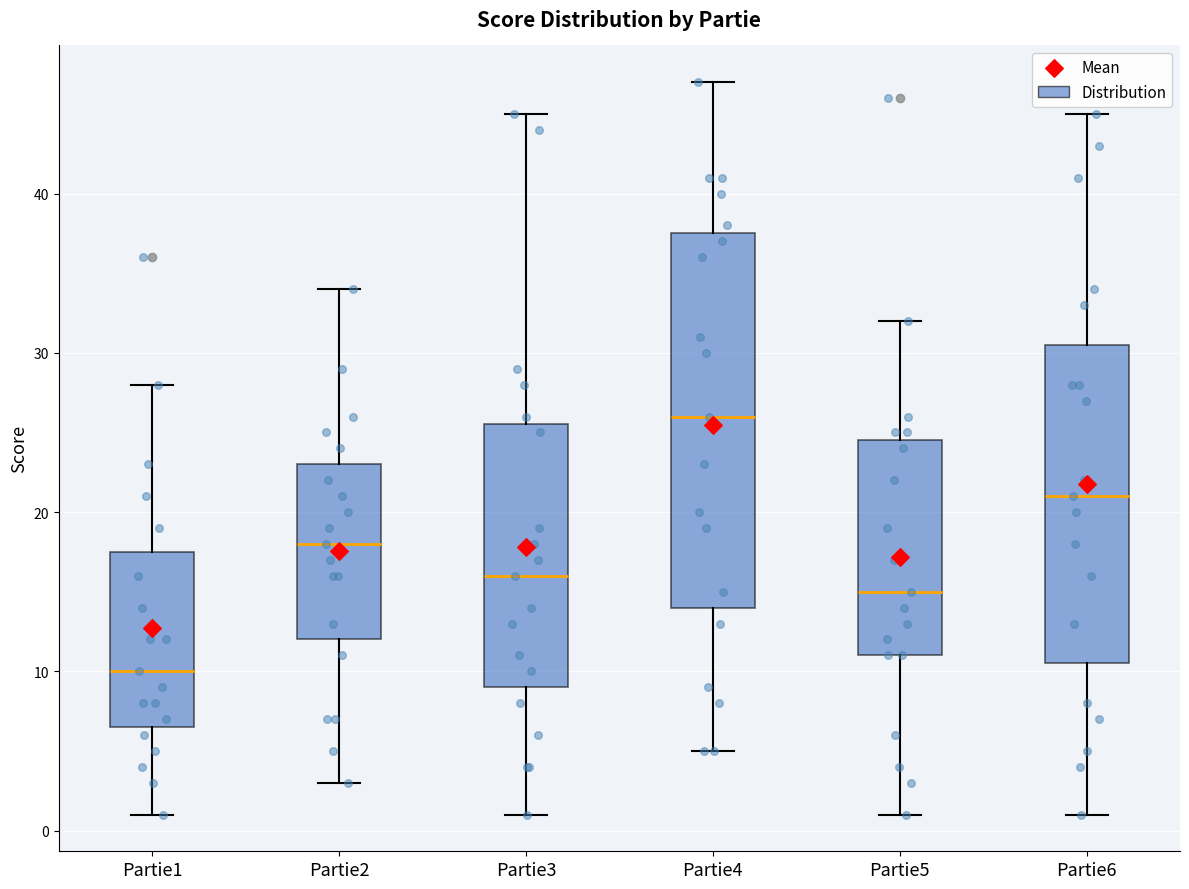

Which box has the highest median line?

Partie4